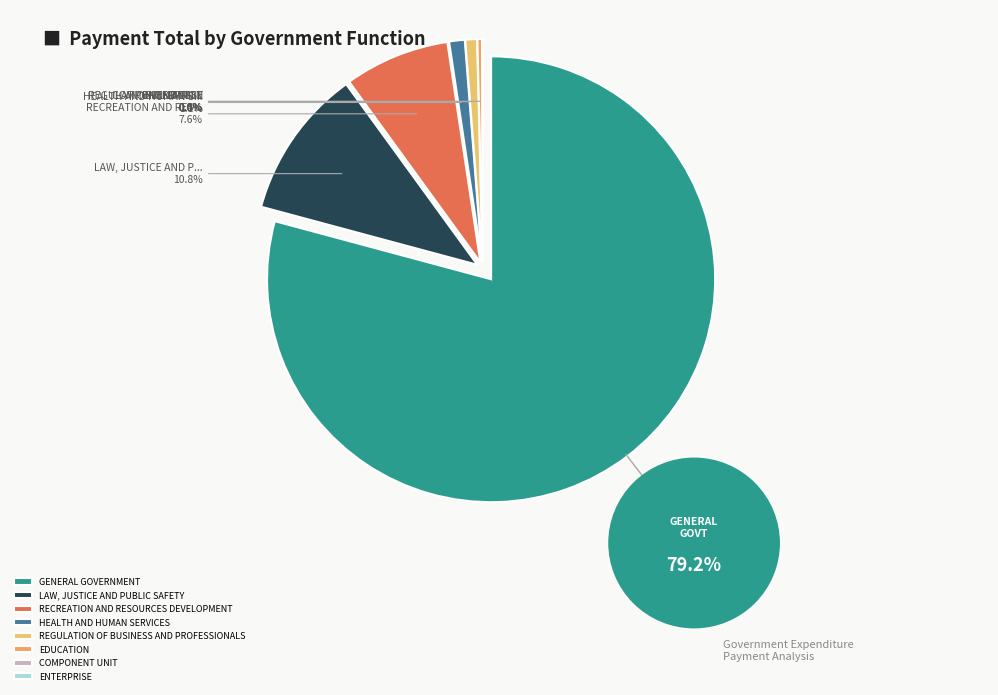

What is the change in value from RECREATION AND RESOURCES DEVELOPMENT to COMPONENT UNIT?

-59526618.5